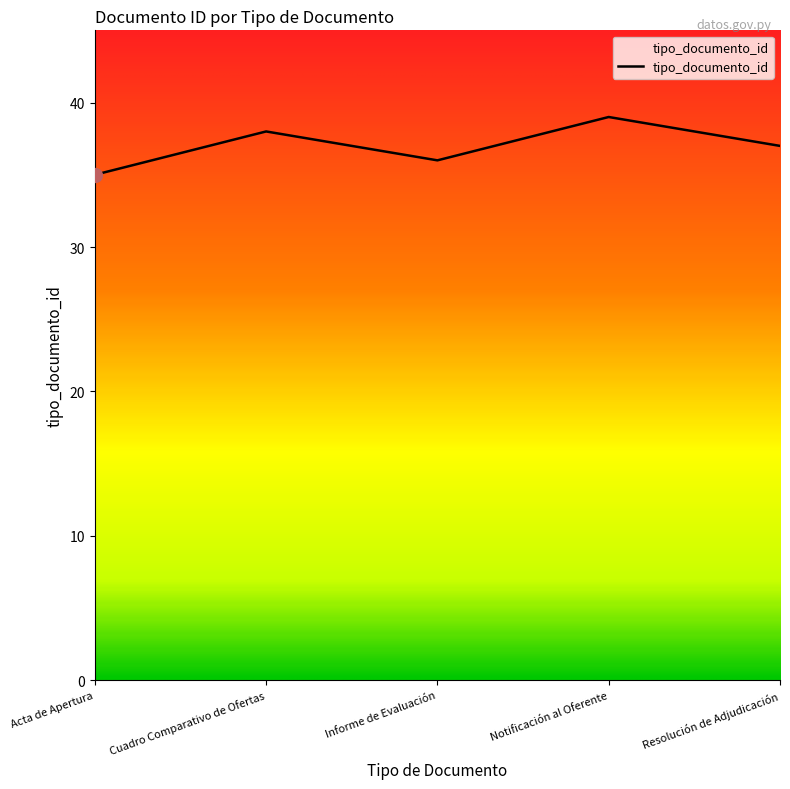

List the labels in order of value, smallest first.

Acta de Apertura, Informe de Evaluación, Resolución de Adjudicación, Cuadro Comparativo de Ofertas, Notificación al Oferente